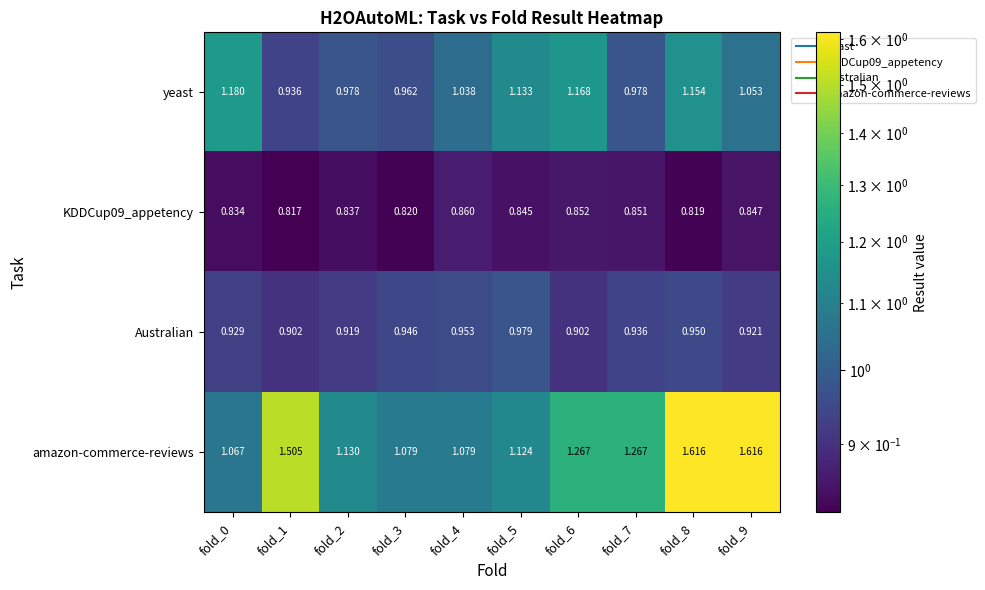

What is the difference between the highest and lowest values at fold_0?

0.3